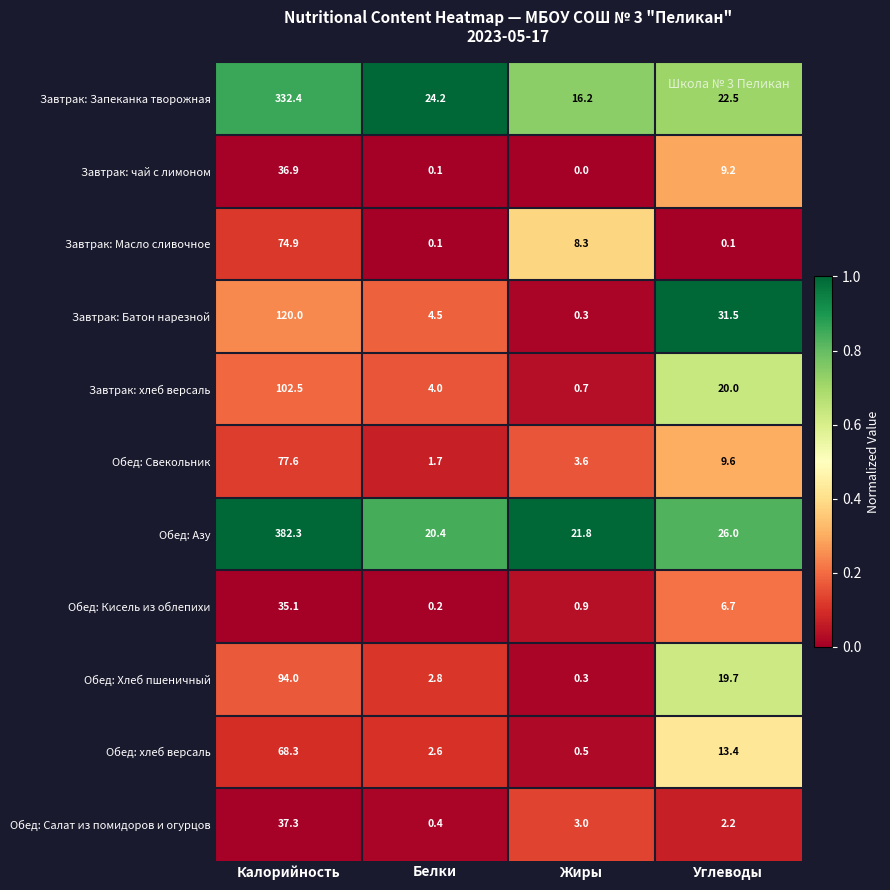

Read the Завтрак: хлеб версаль value at Калорийность.

102.5